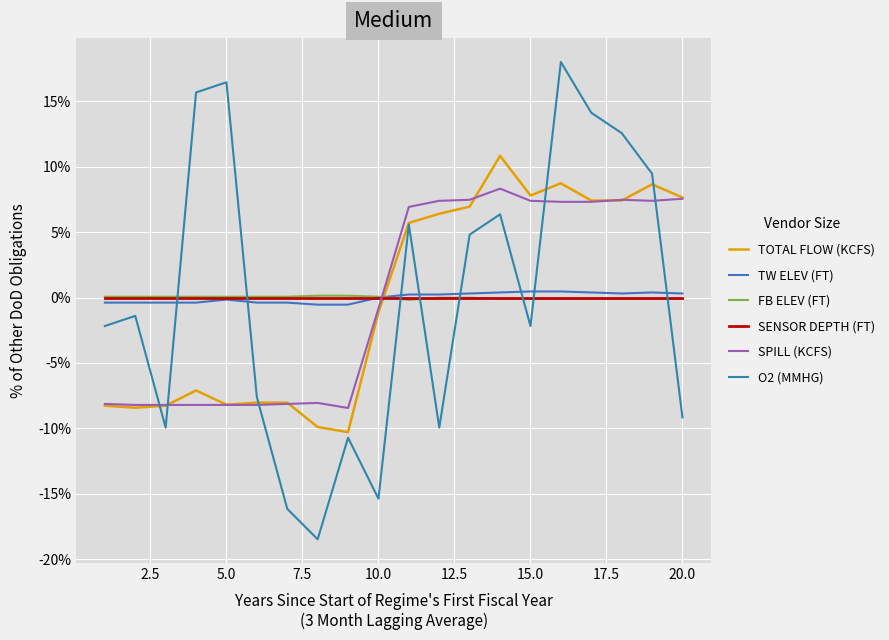

Reading left to right, list all the values displayed in this chart.

TOTAL FLOW (KCFS): -8.3	-8.4	-8.3	-7.1	-8.2	-8.0	-8.0	-9.9	-10.3	-1.1	5.7	6.4	7.0	10.8	7.8	8.7	7.4	7.4	8.7	7.7
TW ELEV (FT): -0.4	-0.4	-0.4	-0.4	-0.2	-0.4	-0.4	-0.5	-0.5	0.0	0.2	0.2	0.3	0.4	0.5	0.5	0.4	0.3	0.4	0.3
FB ELEV (FT): 0.1	0.1	0.1	0.1	0.1	0.1	0.1	0.1	0.1	0.1	-0.2	-0.0	-0.0	-0.1	-0.1	-0.1	-0.1	-0.1	-0.1	-0.1
SENSOR DEPTH (FT): 0.0	0.0	0.0	0.0	0.0	0.0	0.0	0.0	0.0	0.0	0.0	0.0	0.0	0.0	0.0	0.0	0.0	0.0	0.0	0.0
SPILL (KCFS): -8.1	-8.2	-8.2	-8.2	-8.2	-8.2	-8.1	-8.1	-8.4	-0.8	6.9	7.4	7.5	8.3	7.4	7.3	7.3	7.5	7.4	7.6
O2 (MMHG): -2.2	-1.4	-9.9	15.7	16.5	-7.6	-16.2	-18.5	-10.7	-15.4	5.6	-9.9	4.8	6.4	-2.2	18.0	14.1	12.6	9.5	-9.2